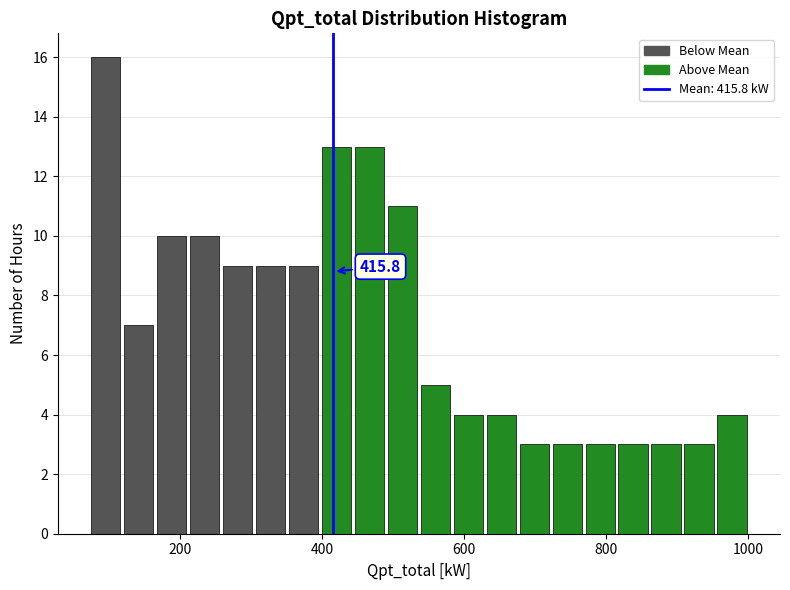

Read against the x-axis, roughly where is the centre of the tallest bar?

100